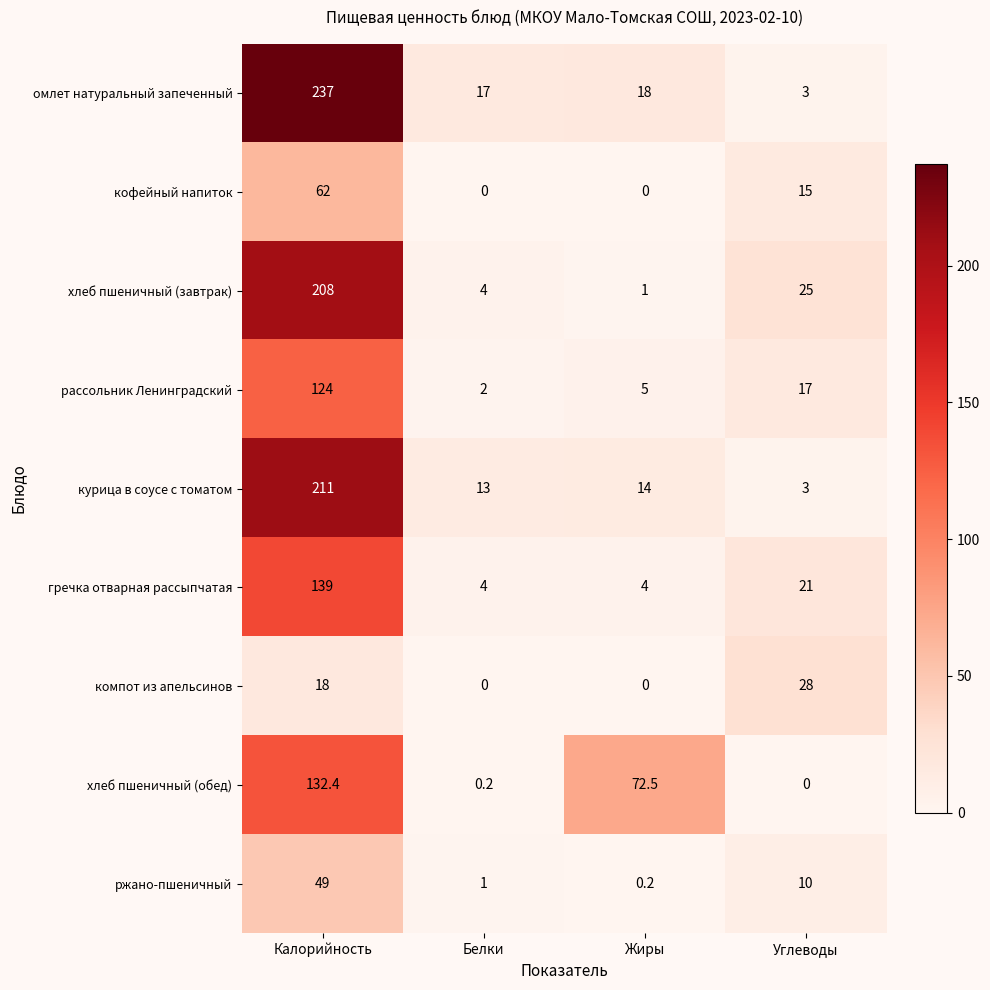

What is the sum of all гречка отварная рассыпчатая values?

168.0